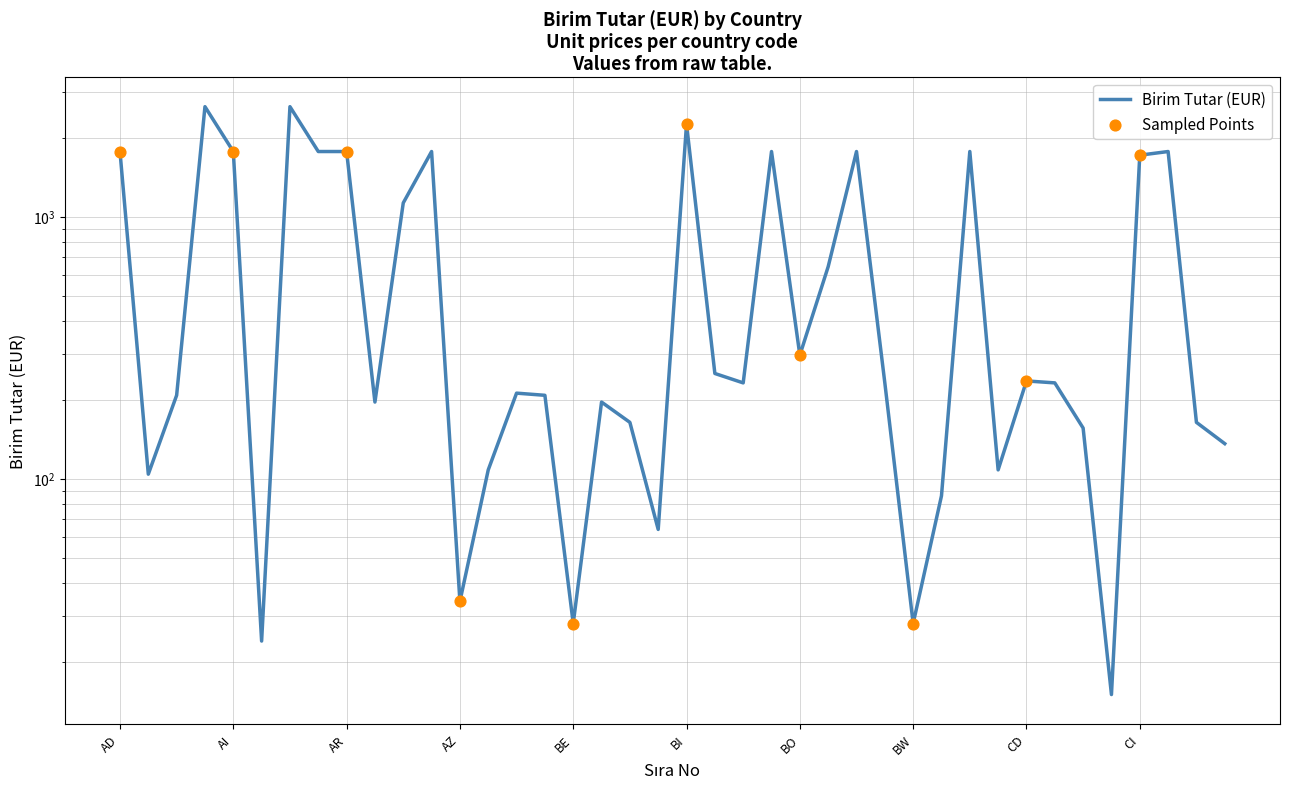

What is the change in value from BT to BW?

-204